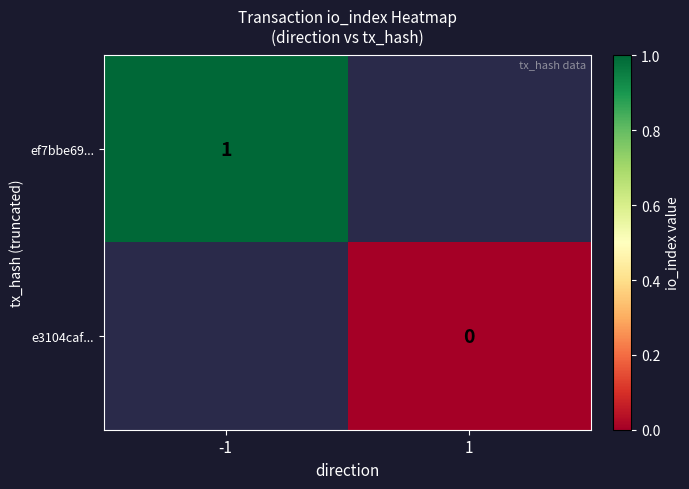

Which label corresponds to the largest value in the chart?

-1